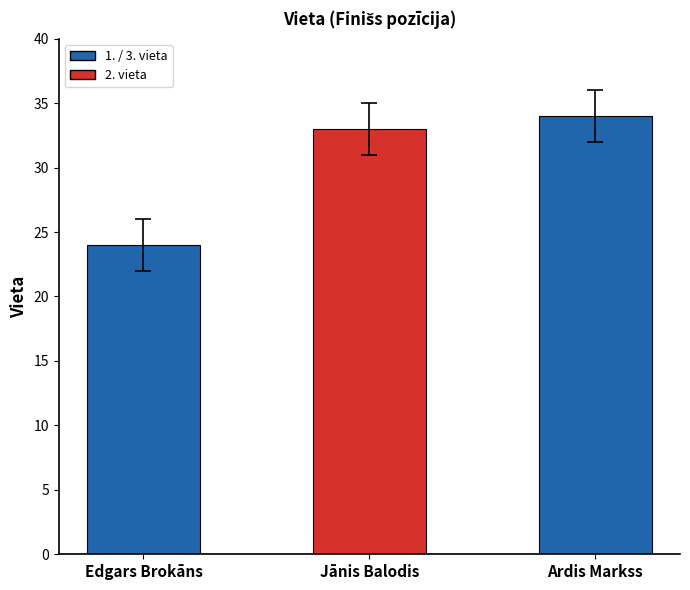

What position from the right is Ardis Markss?

1